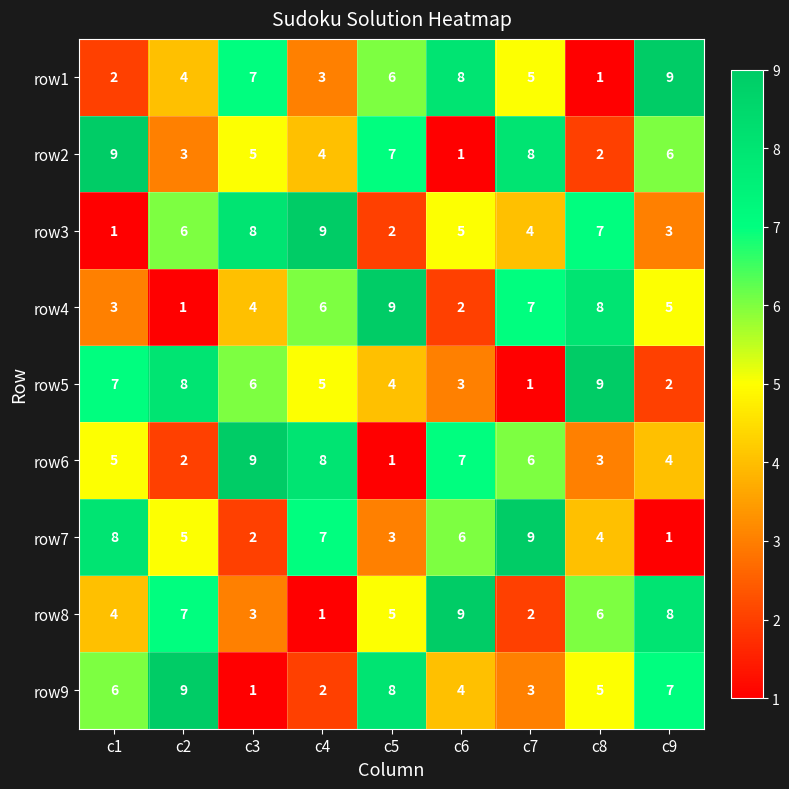

At how many categories does at least one series exceed 3?

9